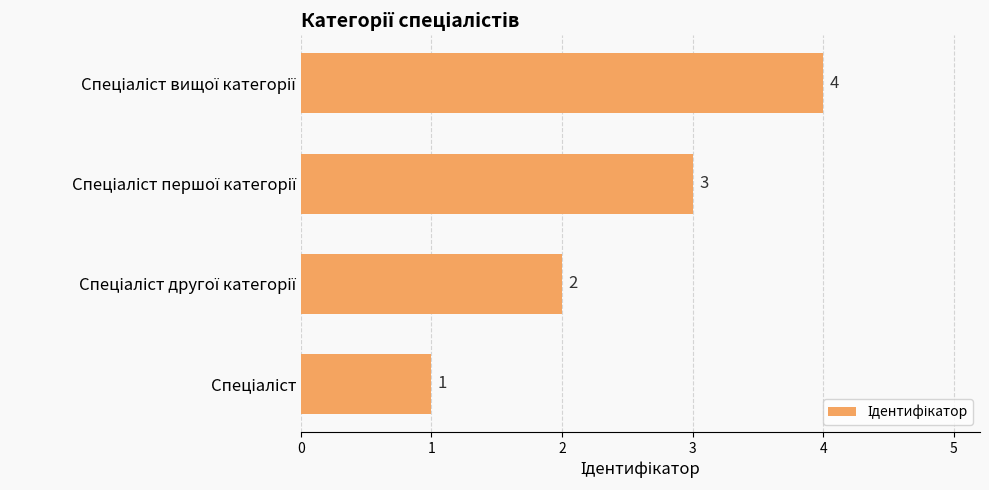

How many values are between 2 and 4?

3